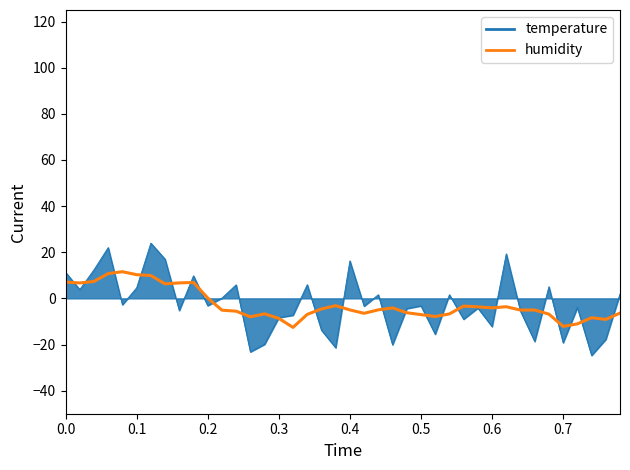

Rank the series by their maximum value, from highest to lowest.

temperature, humidity